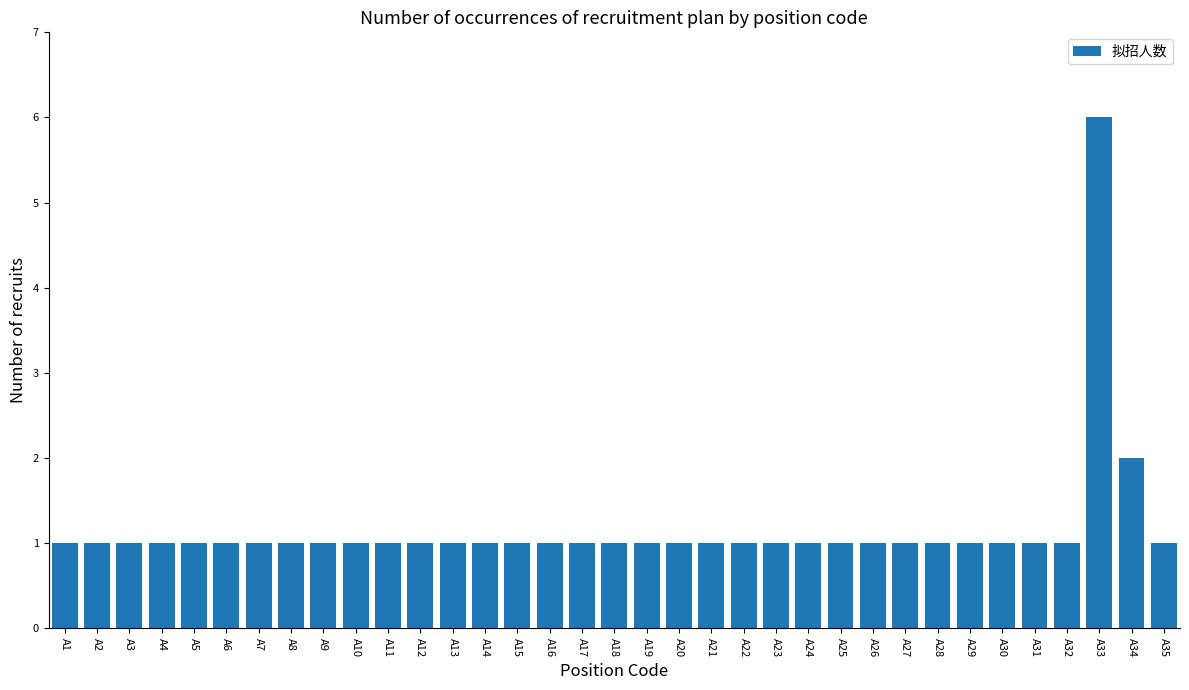

What is the difference between the maximum and minimum values?

5